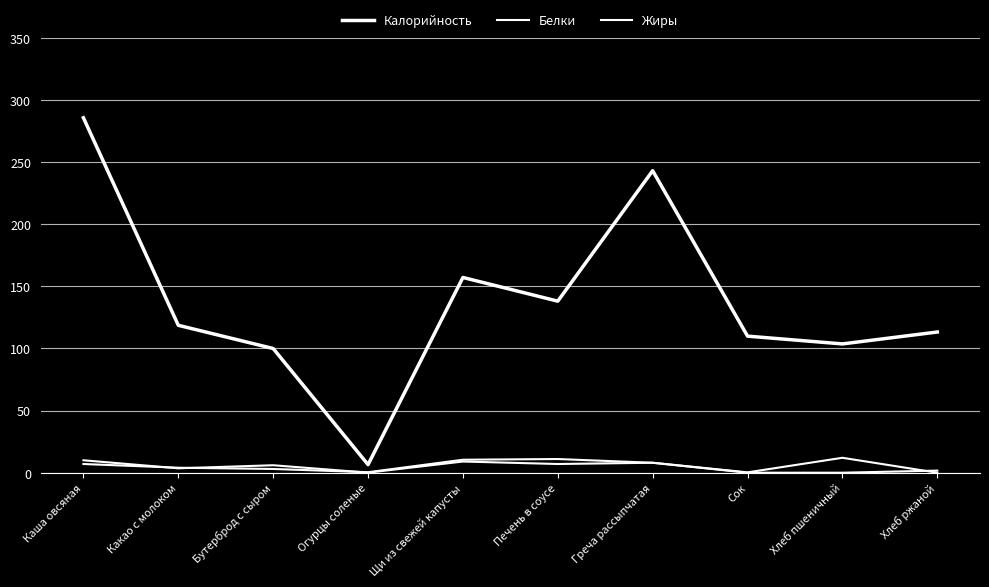

What is the difference between the maximum and minimum values in the Калорийность series?

279.1